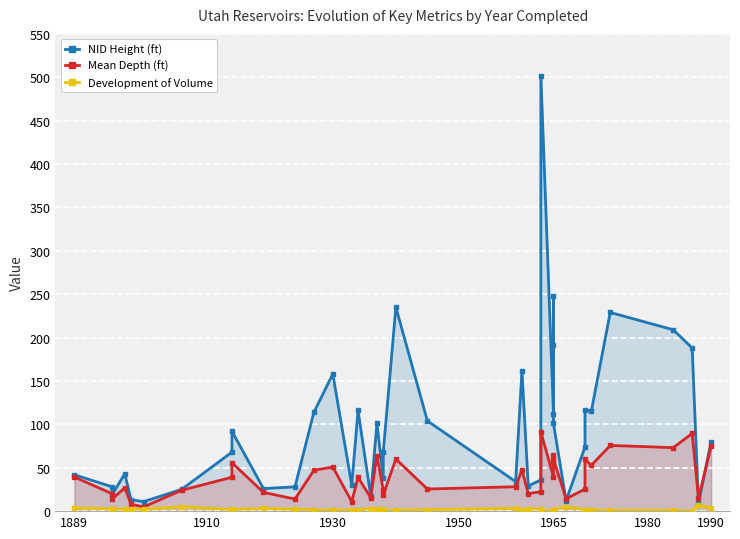

Reading right to left, what are all the values shown in this chart?

NID Height (ft): 80.0	9.0	188.0	209.0	229.0	115.0	117.0	74.0	12.0	101.0	248.0	192.0	112.0	502.0	36.0	29.0	162.0	34.0	104.0	235.0	68.0	38.0	101.0	18.0	116.0	30.0	158.0	114.0	28.0	26.0	92.0	68.0	25.0	11.0	13.0	43.0	19.0	28.0	42.0
Mean Depth (ft): 74.7	15.0	89.5	73.2	75.7	52.8	59.7	25.5	14.2	59.7	64.5	57.0	39.3	91.4	22.4	20.3	47.5	28.1	25.5	60.0	18.8	24.4	64.0	15.6	38.9	11.0	50.8	47.1	13.9	21.6	55.7	39.1	24.0	4.8	8.1	27.0	14.0	20.1	39.3
Development of Volume: 3.2	7.5	0.0	1.1	1.0	1.5	1.7	1.7	5.3	1.7	1.1	1.0	1.1	0.6	2.6	2.5	1.1	3.1	1.7	1.2	0.8	2.3	2.7	2.9	1.4	1.3	1.4	1.5	2.2	3.1	1.9	1.9	5.1	2.1	2.4	2.1	2.6	2.6	3.8